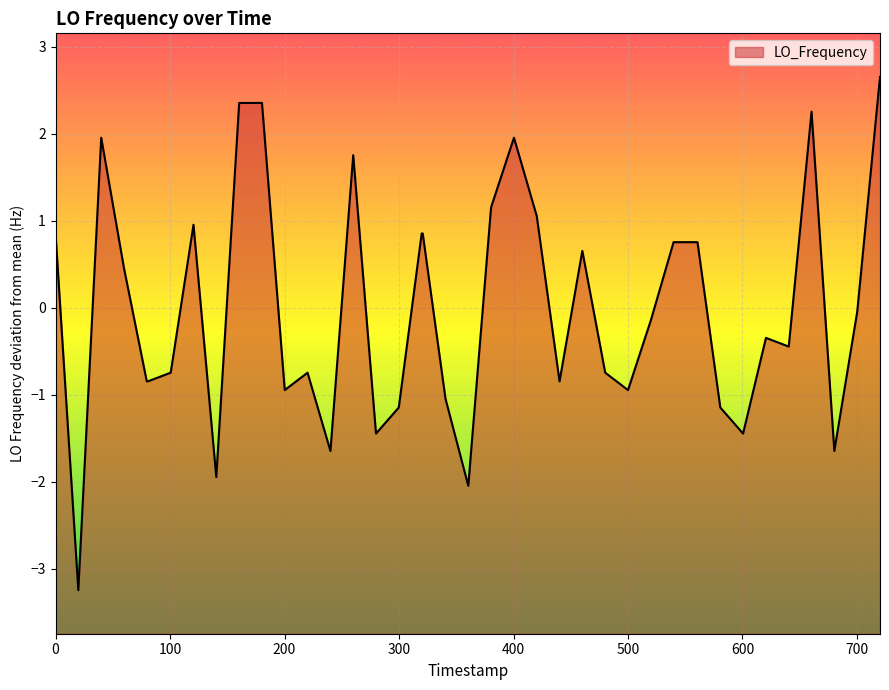

What is the difference between the maximum and minimum values?

5.9